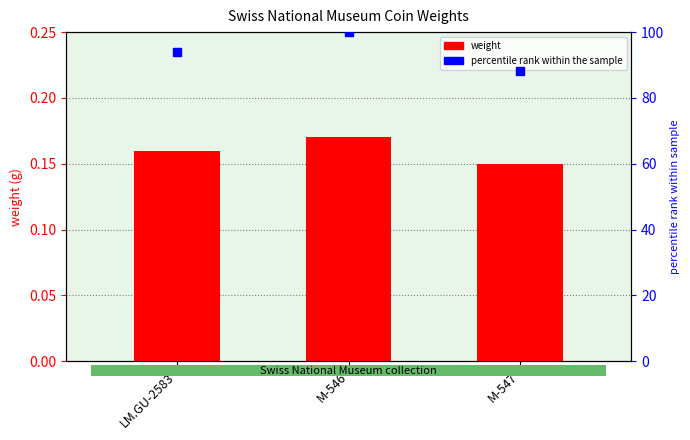

At which category is the sum across all series the highest?

M-546